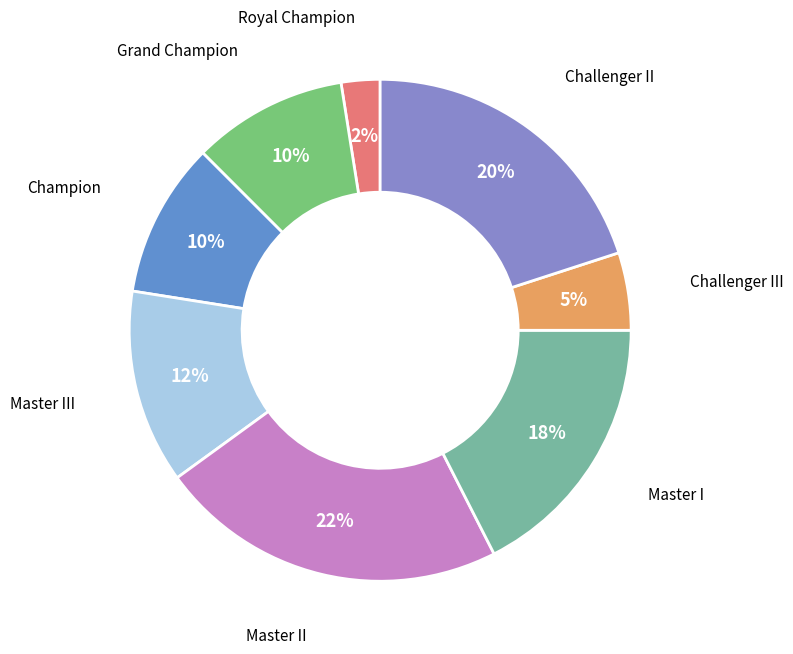

Which category has the biggest portion of the pie?

Master II